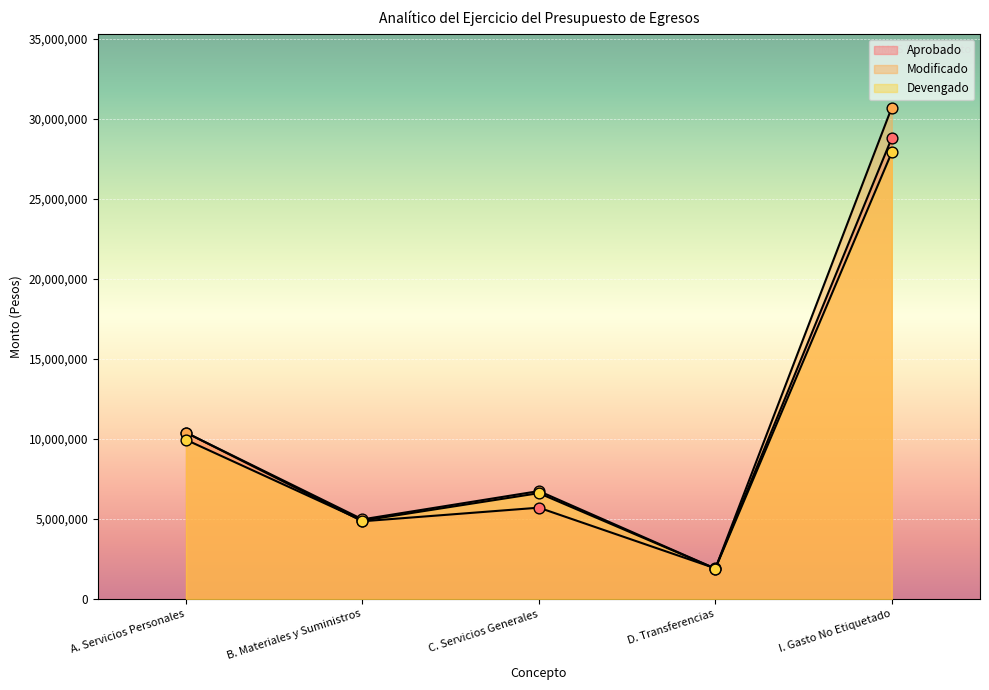

At how many categories does at least one series exceed 8001608?

2